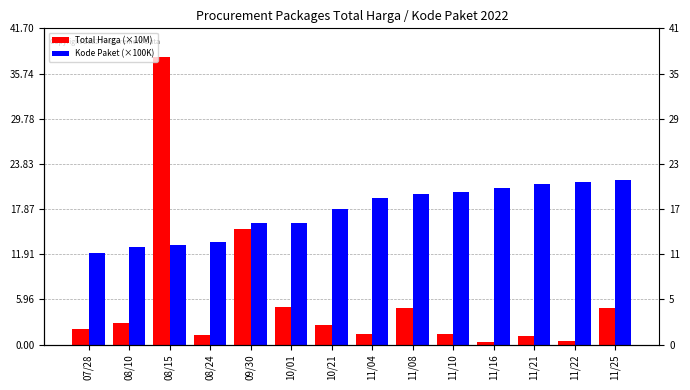

What is the label of the 9th bar from the left?

11/08